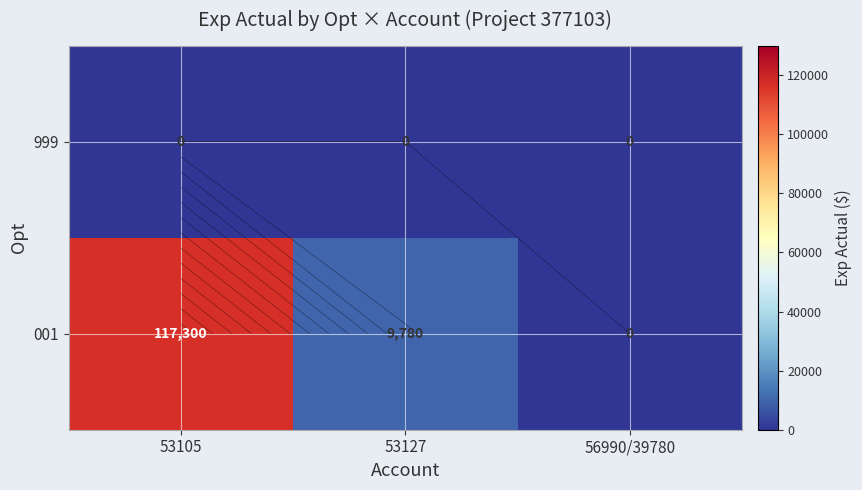

What is the maximum value shown in the chart?

117300